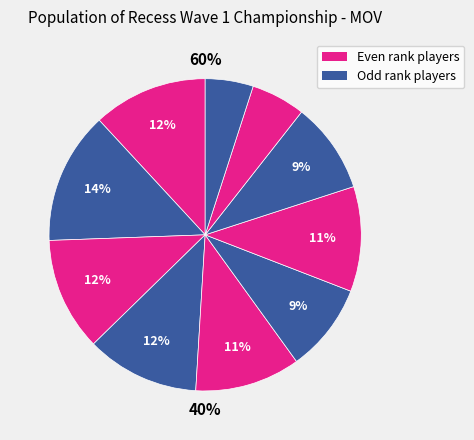

To the nearest percent, what percentage of the pie is Eric Lazar?

9%